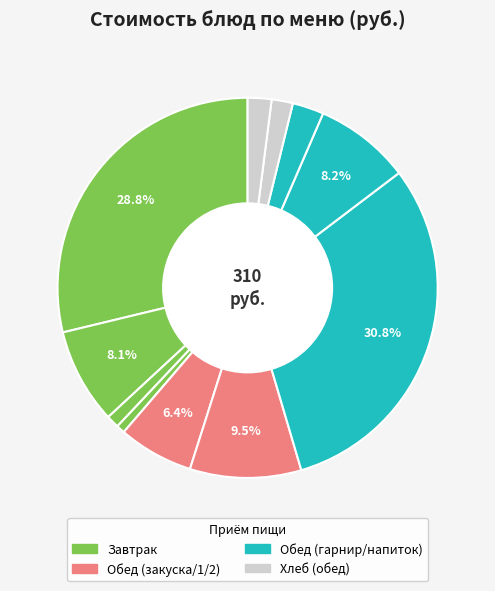

How many slices are in this pie chart?

11